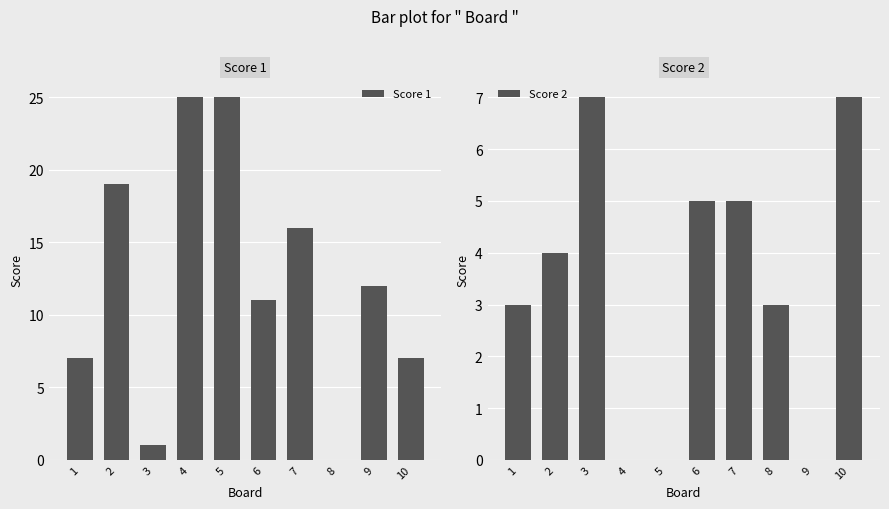

What is the value of the Score 2 bar at the 10th from the left?

7